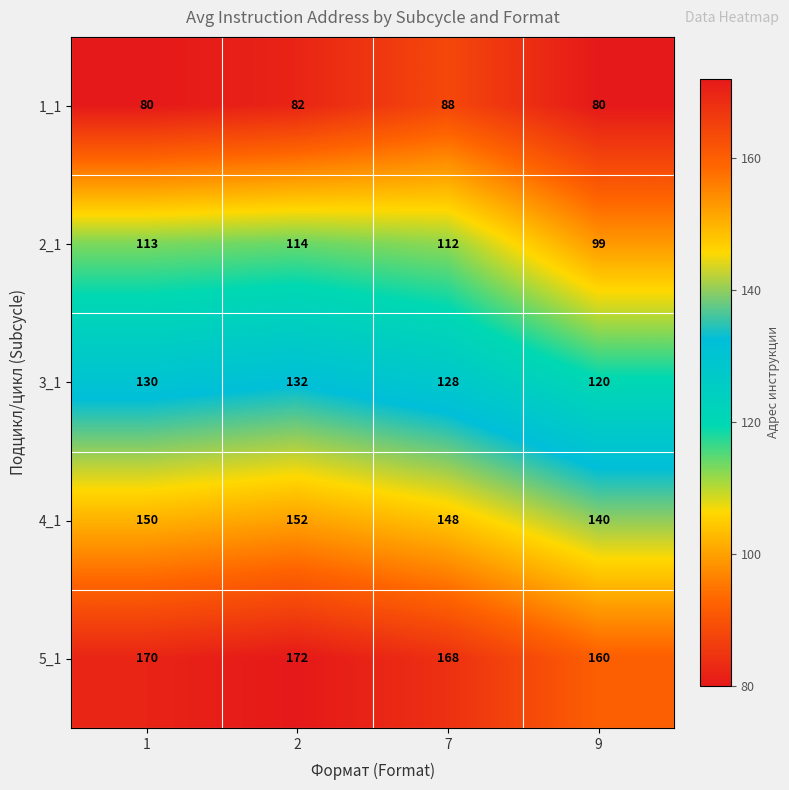

The 4_1 series shows 65 at 7. True or false?

False